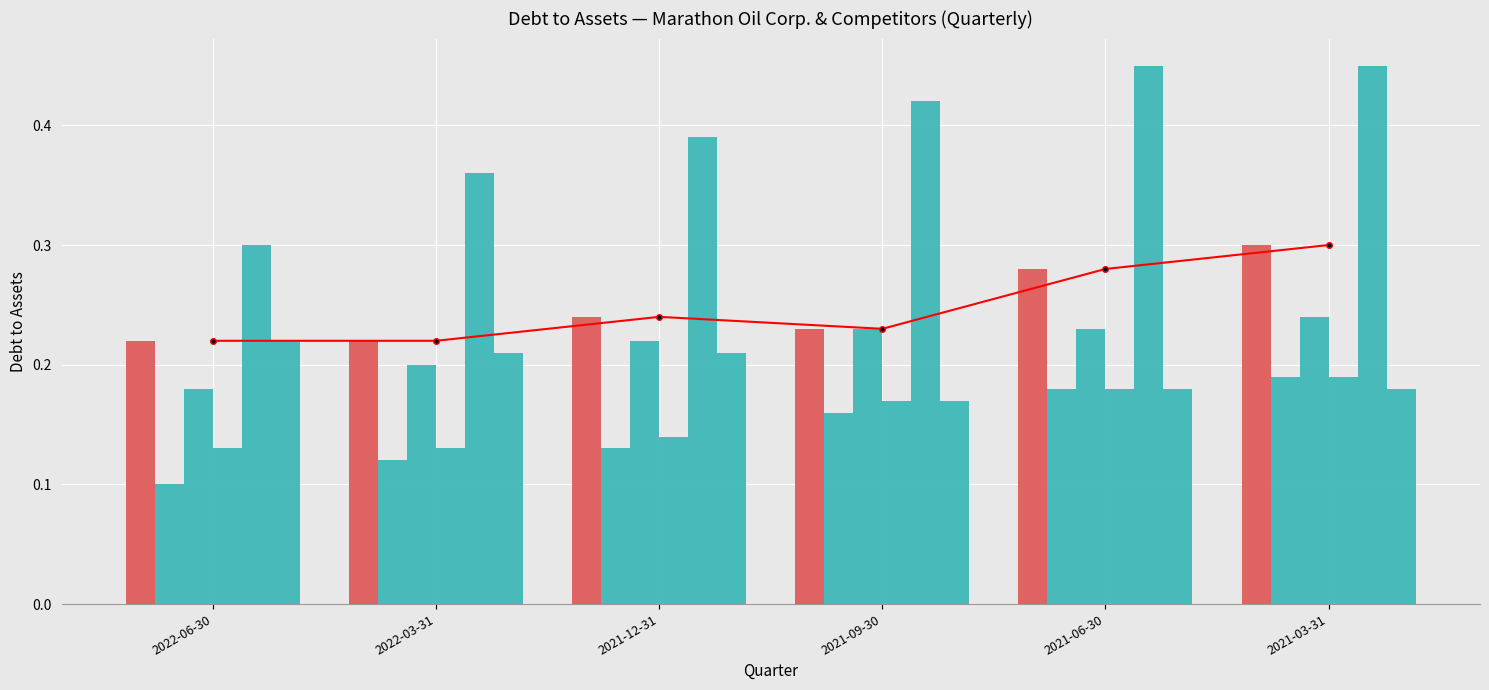

What is the sum of the Occidental Petroleum values at 2022-06-30 and 2021-12-31?

0.7